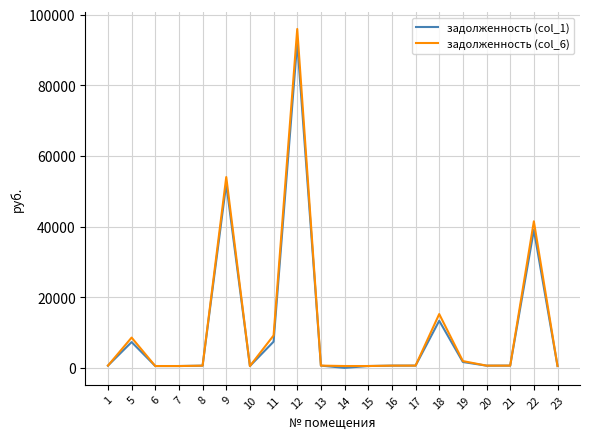

What are all the series names shown in the legend?

задолженность (col_1), задолженность (col_6)